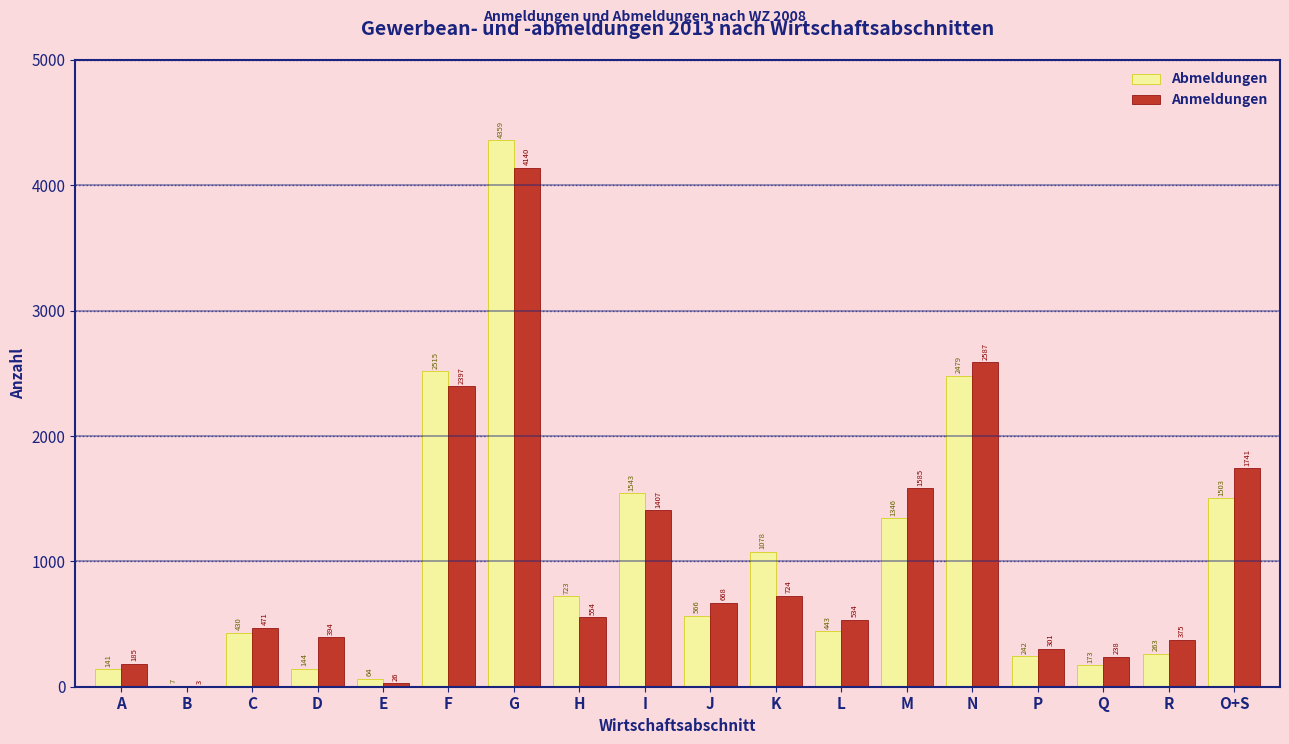

Reading left to right, list all the values displayed in this chart.

Abmeldungen: A=141	B=7	C=430	D=144	E=64	F=2515	G=4359	H=723	I=1543	J=566	K=1078	L=443	M=1346	N=2479	P=242	Q=173	R=263	O+S=1503
Anmeldungen: A=185	B=3	C=471	D=394	E=26	F=2397	G=4140	H=554	I=1407	J=668	K=724	L=534	M=1585	N=2587	P=301	Q=238	R=375	O+S=1741